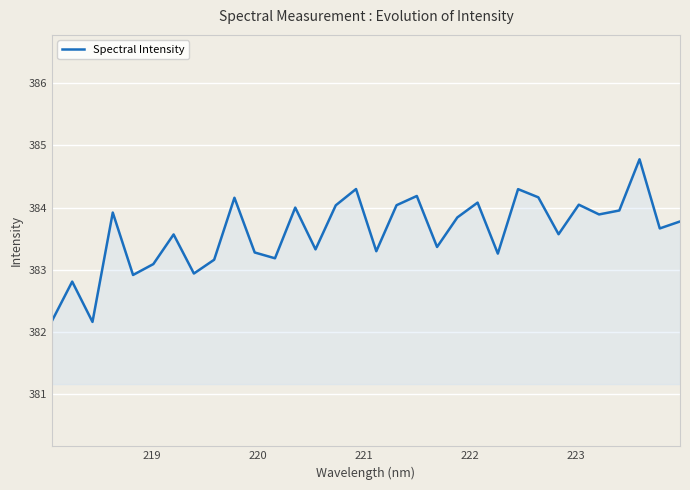

What is the difference between the maximum and minimum values?

2.6